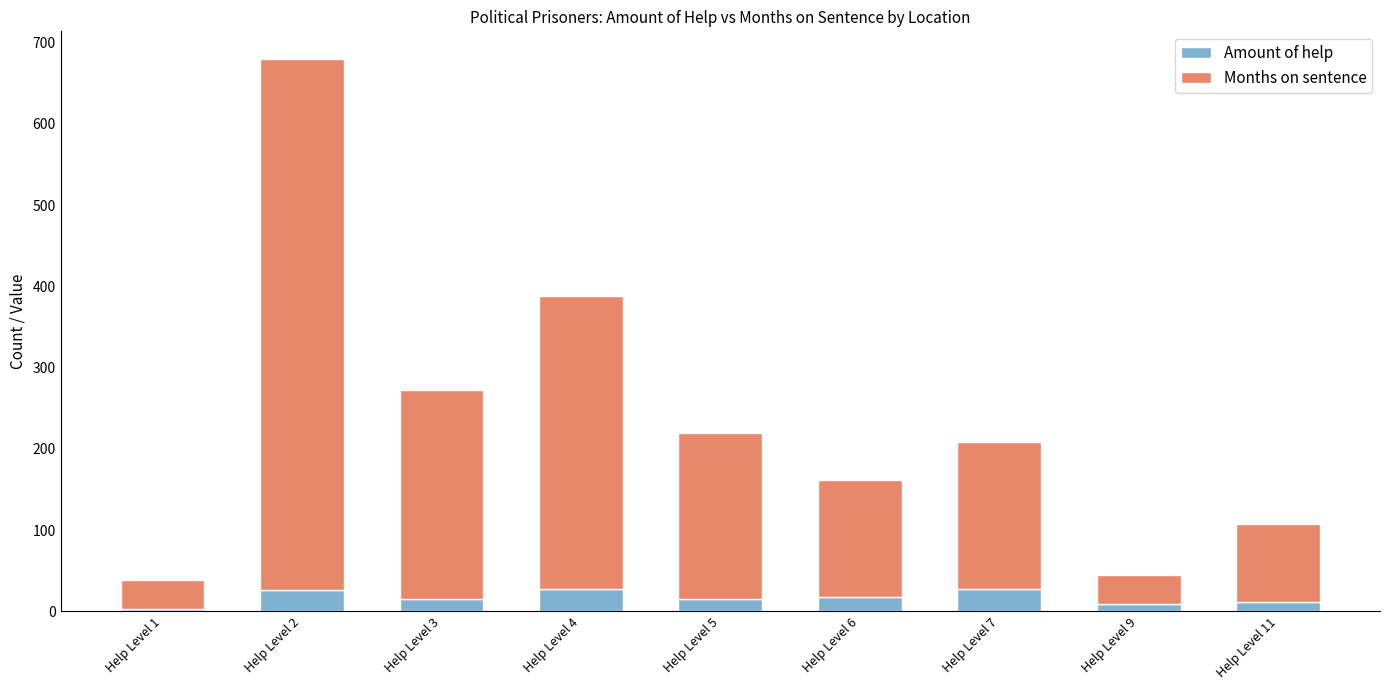

At which category is the sum across all series the highest?

Help Level 2